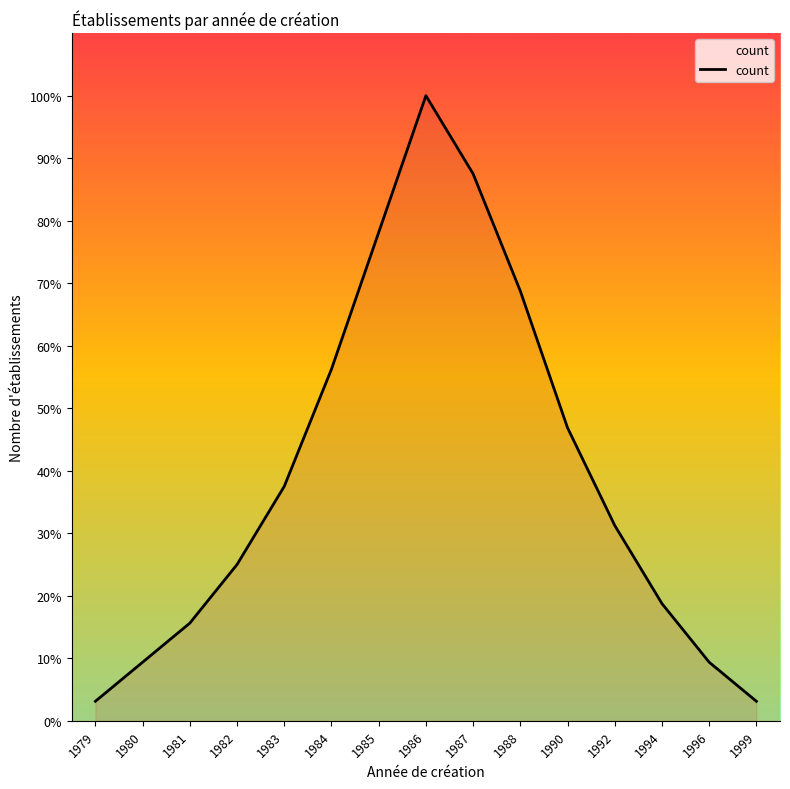

Does the chart have visible grid lines?

No